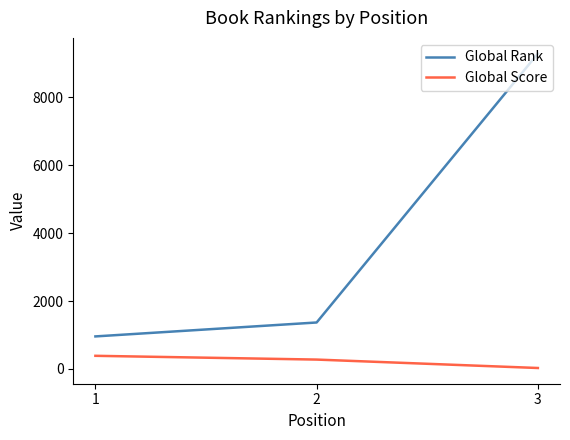

Which series has the widest spread of values?

Global Rank